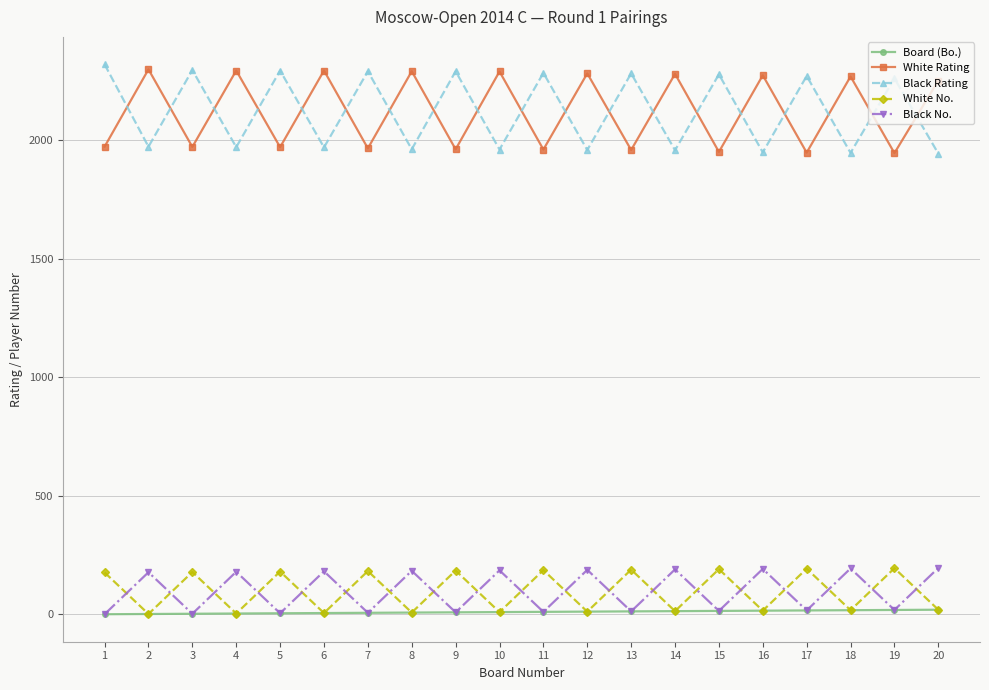

True or false: White Rating has more than 0 points higher than both neighbors.

True